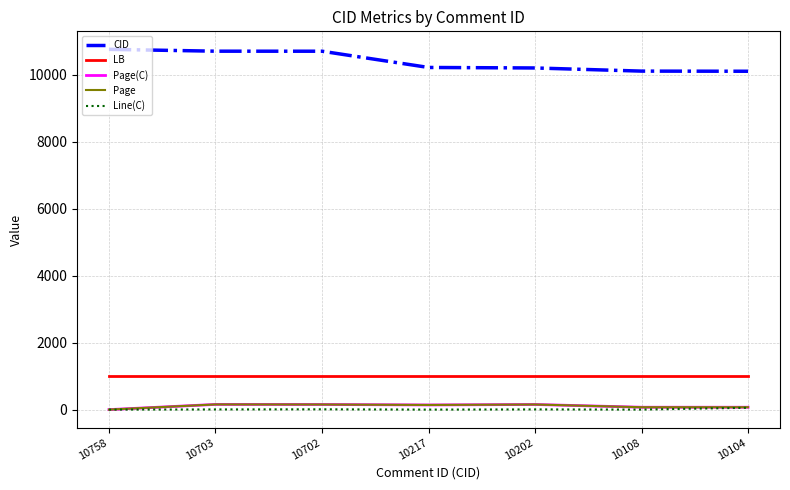

Rank the series at 10217 from highest to lowest value.

CID, LB, Page(C), Page, Line(C)